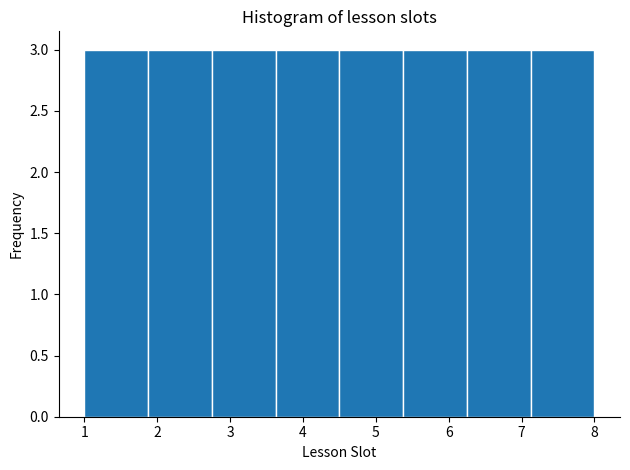

How tall is the bar that spans 1.9 to 2.8 on the x-axis? Neither the bar edges nor the heights are printed on the chart, so give them approximately, as read against the axes.

3